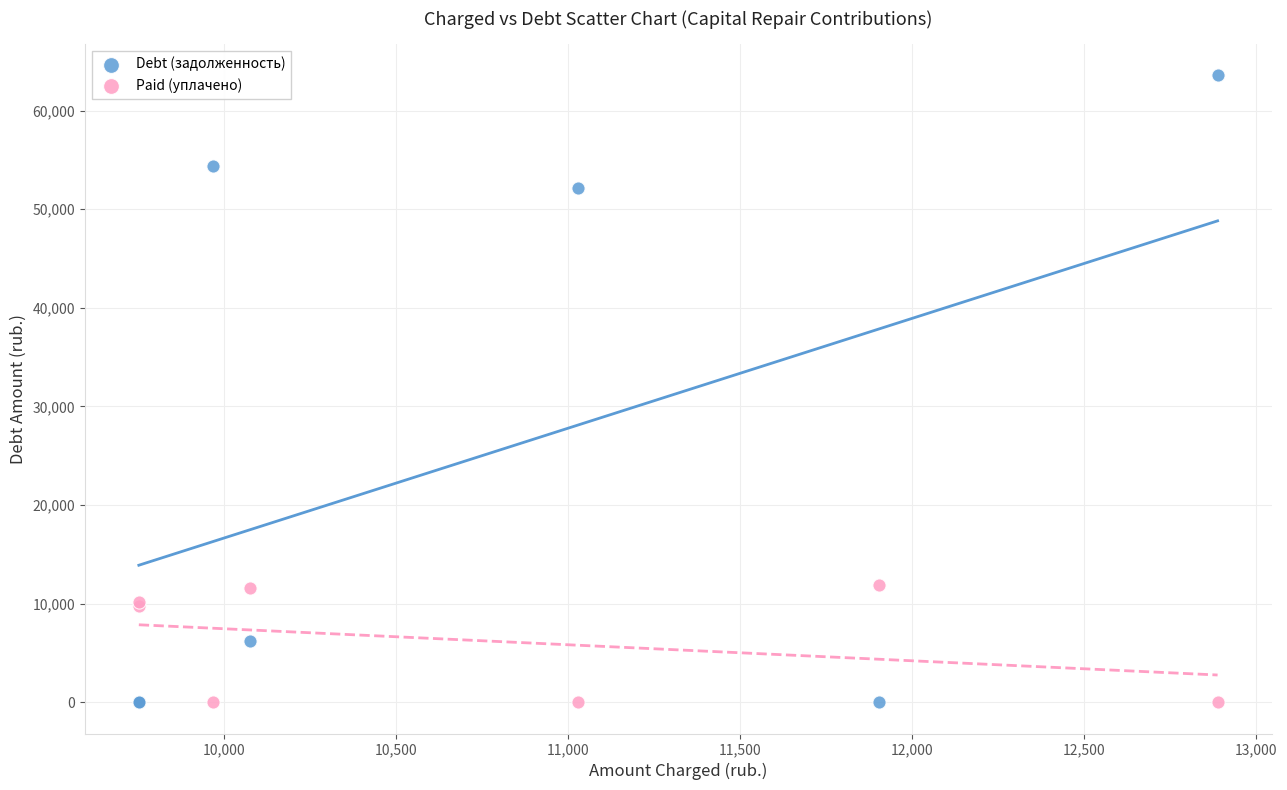

Which series contains the highest Y value?

Debt (задолженность)